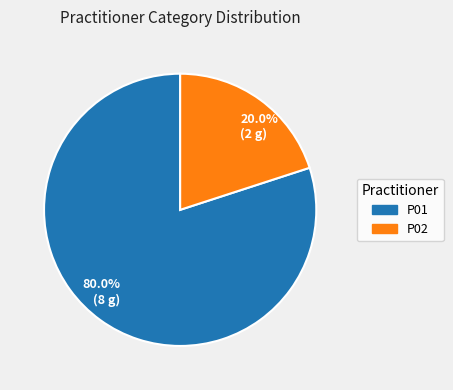

Rank the categories by value from lowest to highest.

20.0% (2 g), 80.0% (8 g)